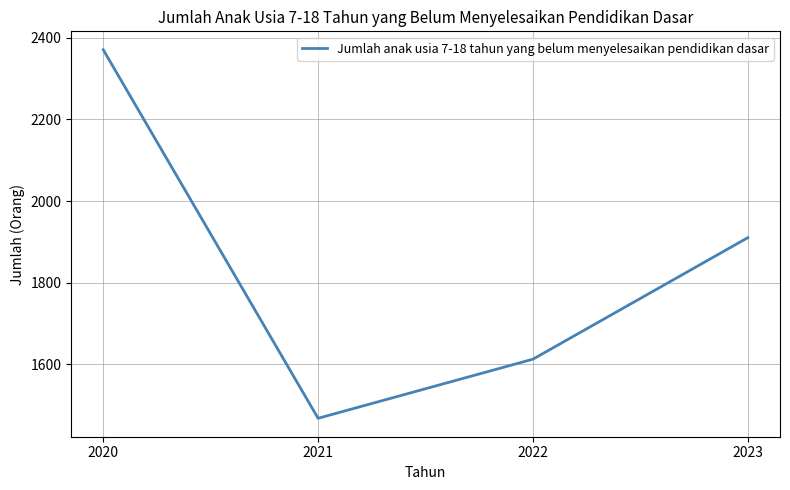

What is the difference between the second highest and second lowest values?

298